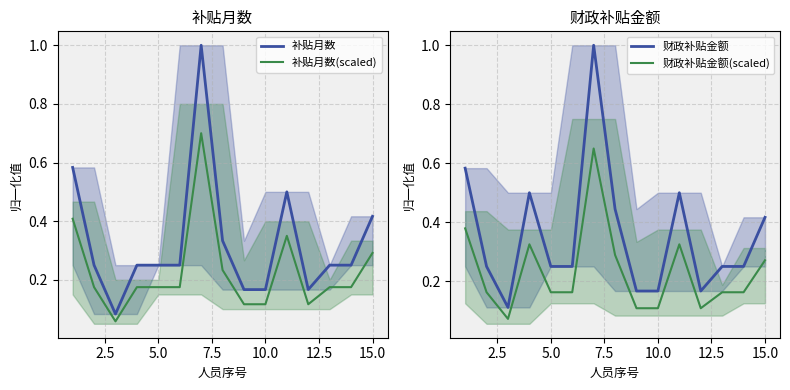

Count the 财政补贴金额(scaled) values in the range 0 to 1.

15